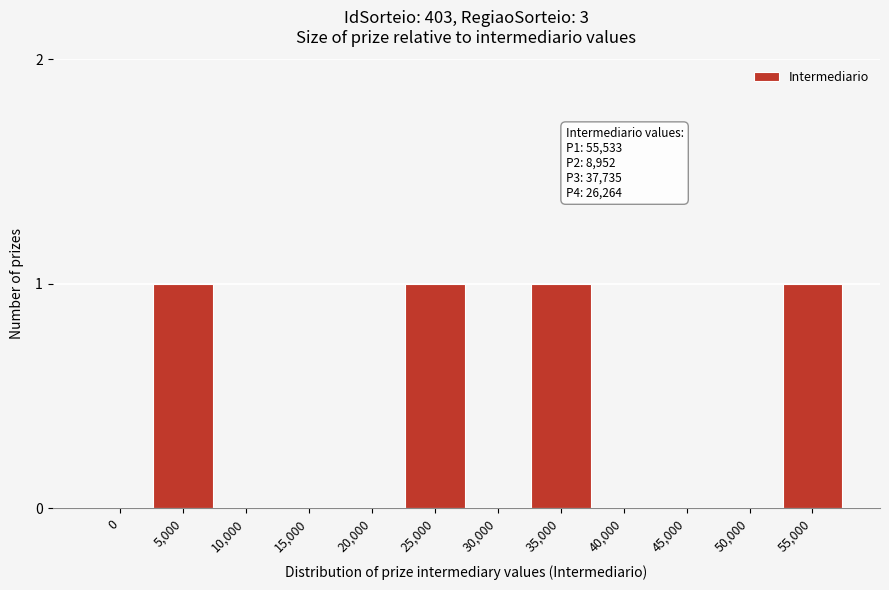

Reading left to right, extract all data points from this chart.

0=0	5,000=1	10,000=0	15,000=0	20,000=0	25,000=1	30,000=0	35,000=1	40,000=0	45,000=0	50,000=0	55,000=1